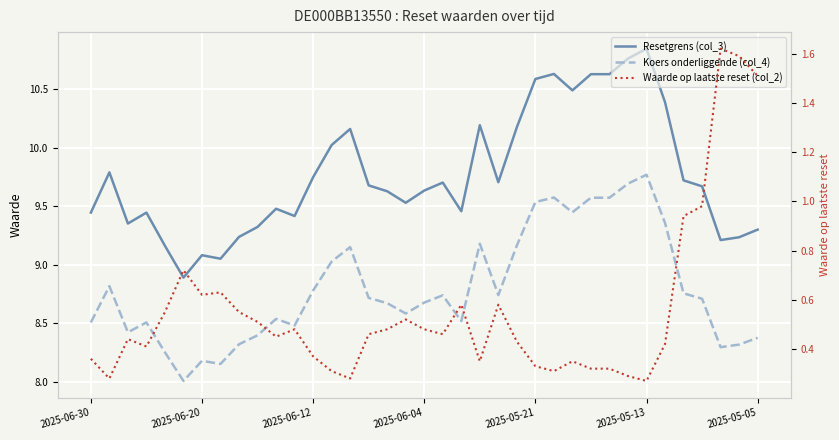

Which label corresponds to the smallest value in the chart?

2025-05-13